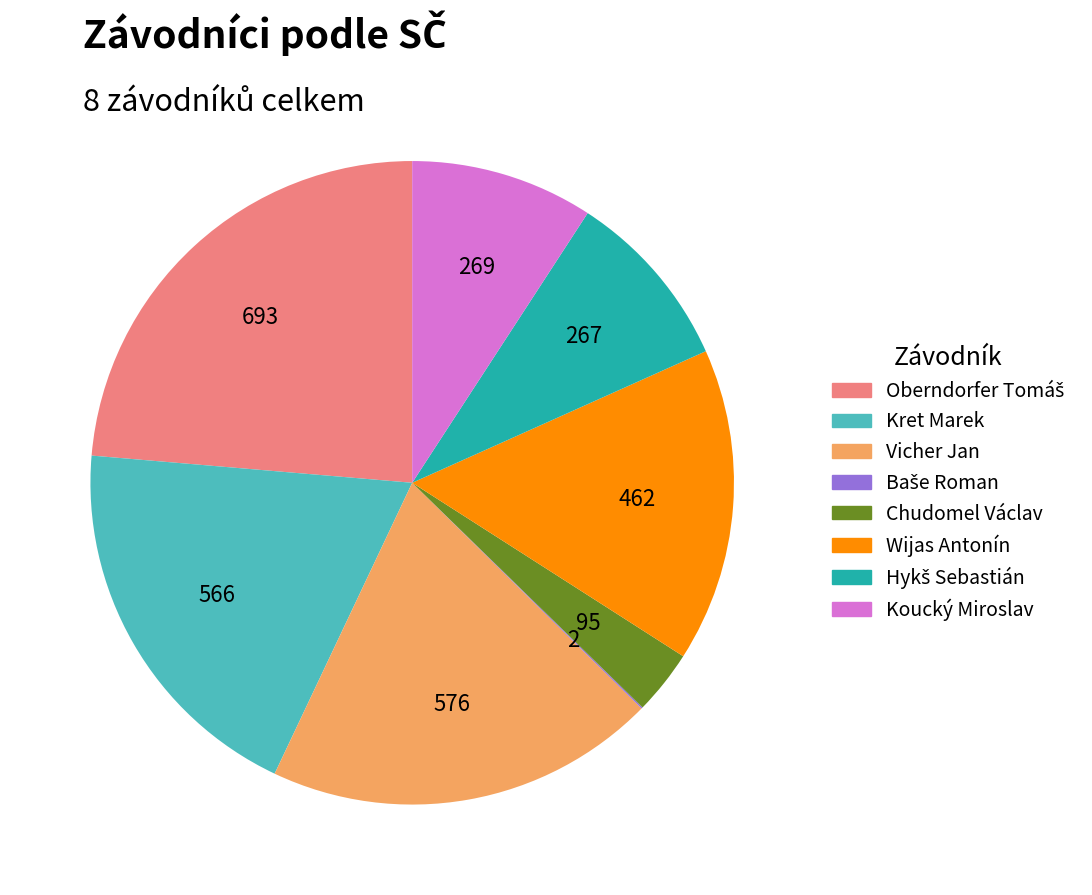

Which has a higher value, Wijas Antonín or Koucký Miroslav?

Wijas Antonín